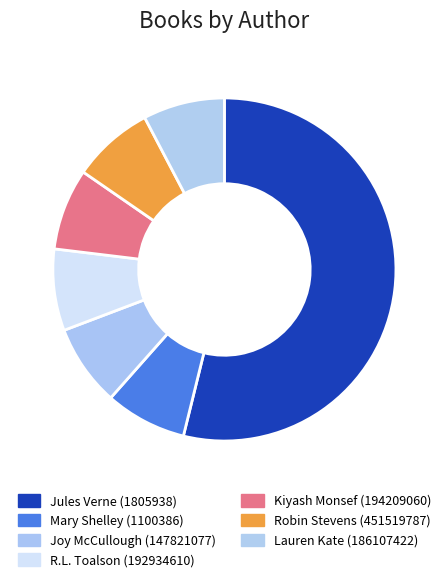

To the nearest percent, what is the difference between the Joy McCullough (147821077) and Jules Verne (1805938) slice percentages?

46%